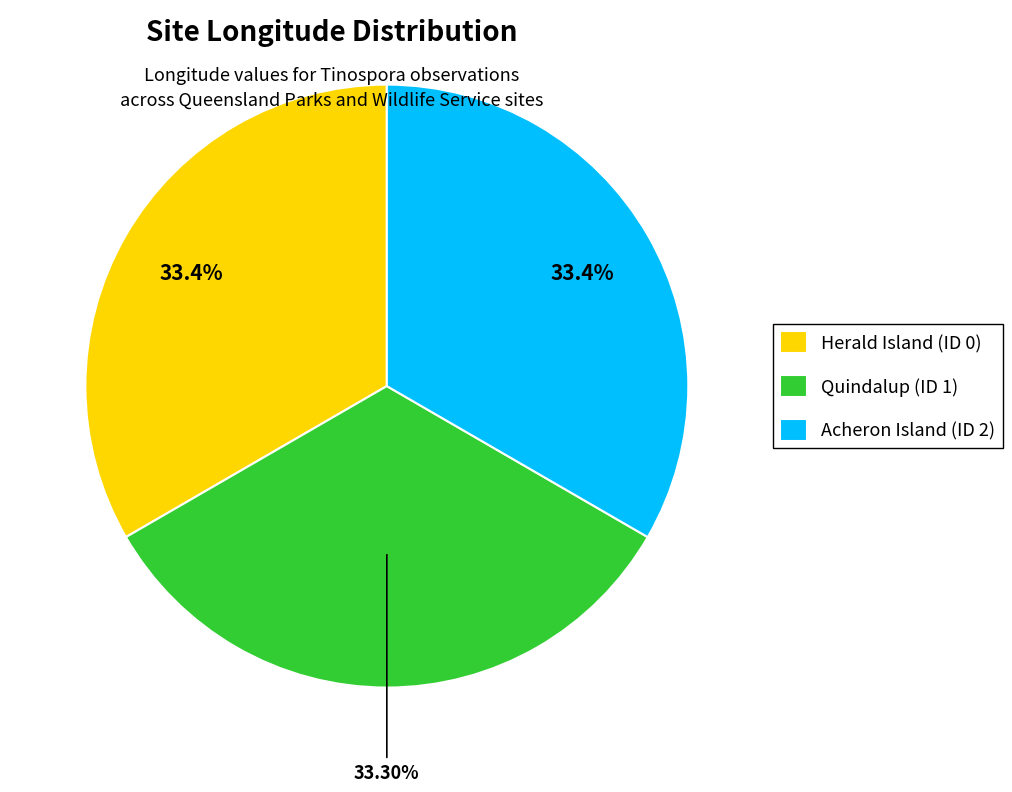

To the nearest percent, what is the combined percentage of Herald Island (ID 0) and Quindalup (ID 1)?

67%